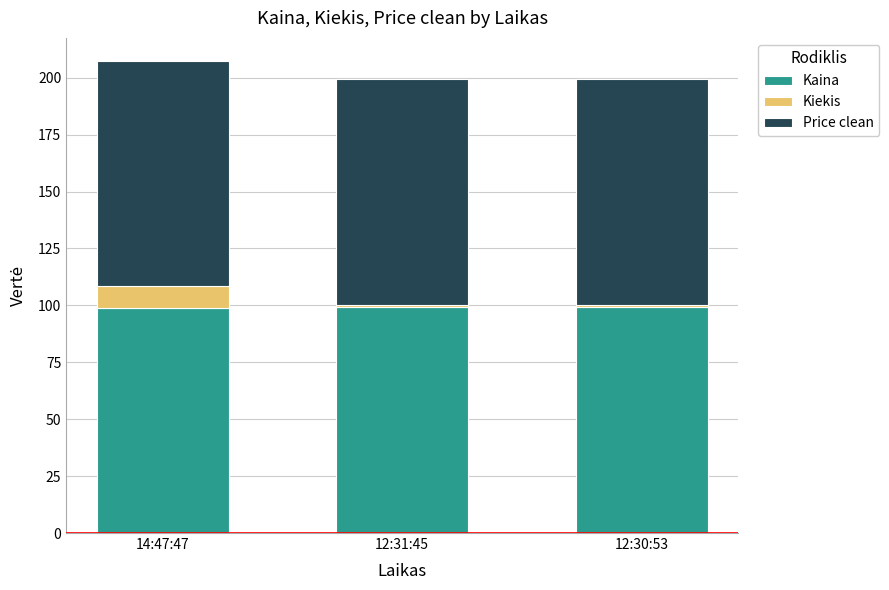

Count the Kaina values in the range 98 to 99.

1